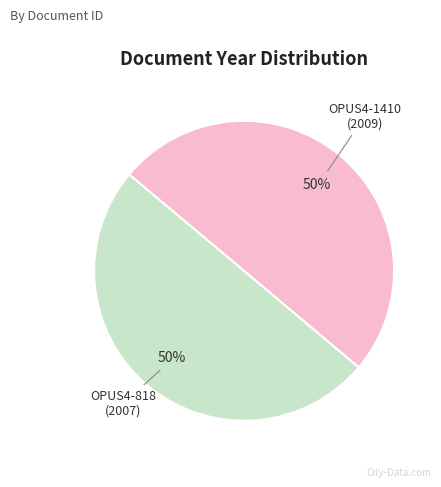

To the nearest percent, what is the average slice percentage?

50%